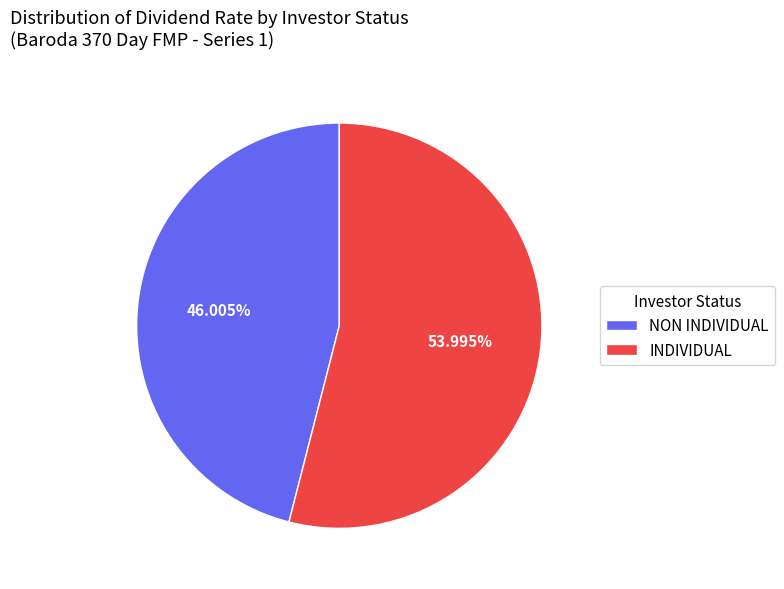

Which category accounts for the majority?

INDIVIDUAL